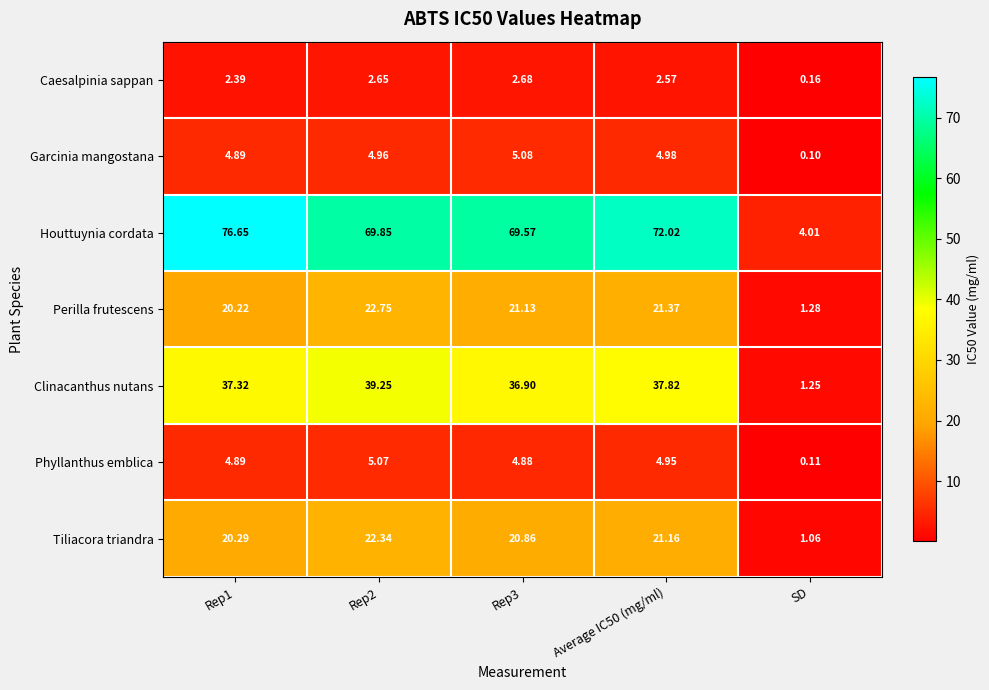

Where is Caesalpinia sappan nearest to the value 1?

SD